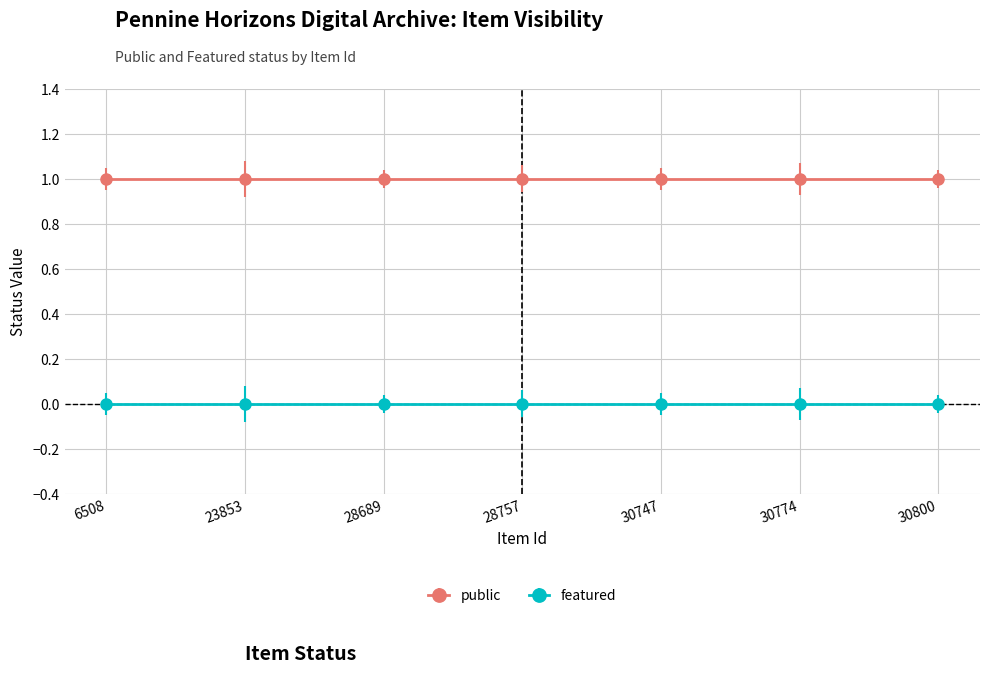

Reading left to right, list all the values displayed in this chart.

public: 6508=1	23853=1	28689=1	28757=1	30747=1	30774=1	30800=1
featured: 6508=0	23853=0	28689=0	28757=0	30747=0	30774=0	30800=0